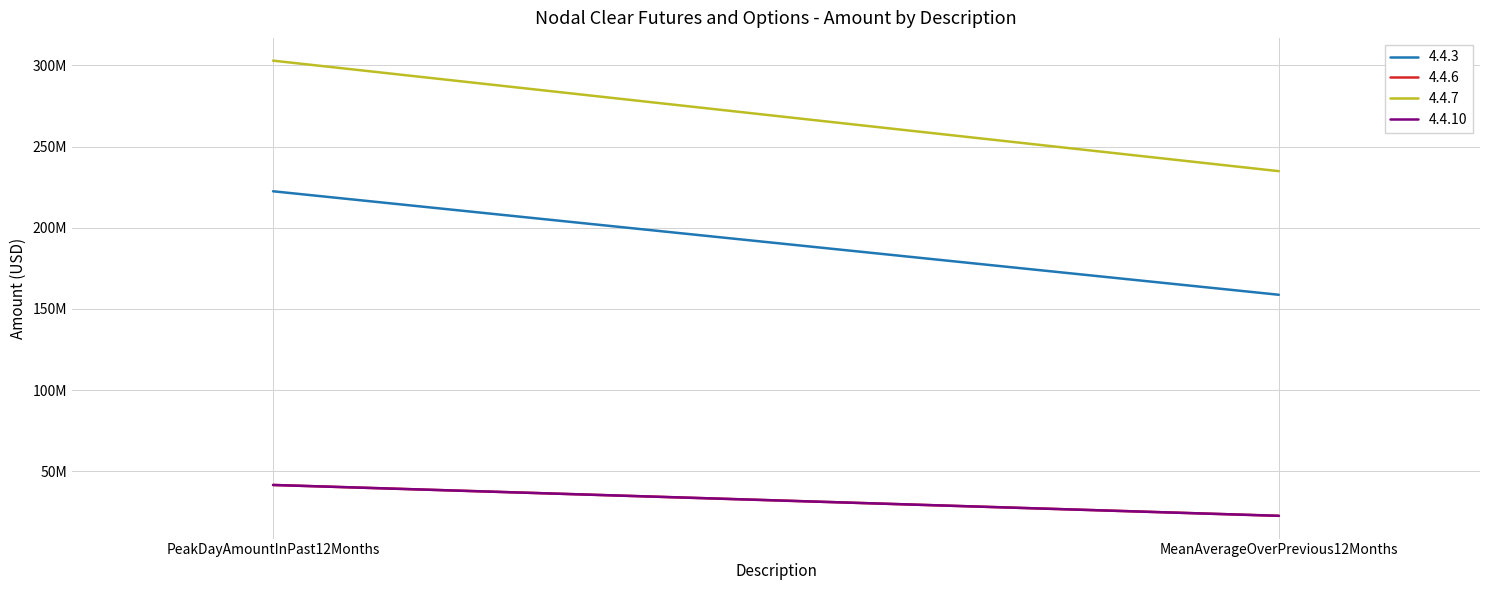

What is the average value of the 4.4.6 series?

32101197.6